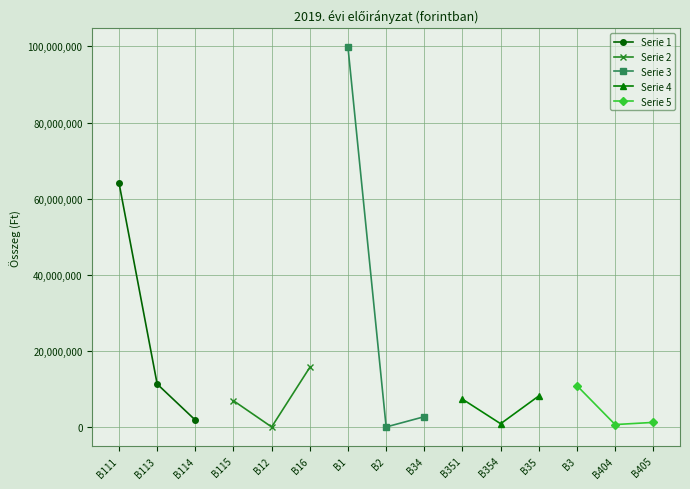

Reading right to left, list all the values displayed in this chart.

Serie 1: 1800000	11279580	64129089
Serie 2: 15670984	0	6888000
Serie 3: 2700000	0	99767653
Serie 4: 8150000	850000	7300000
Serie 5: 1200000	630000	10850000